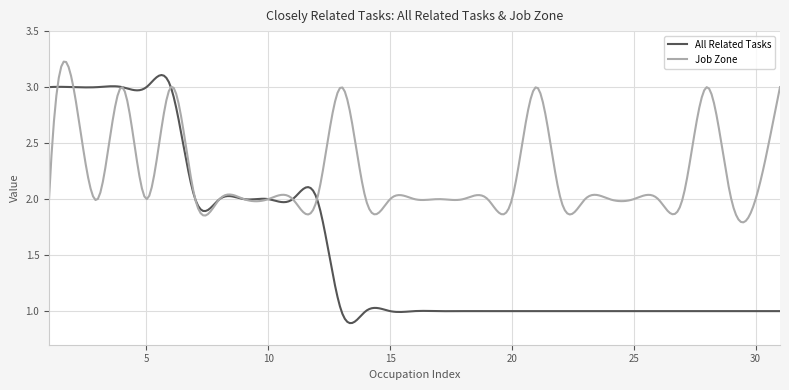

What is the highest value of the Job Zone series?

3.2